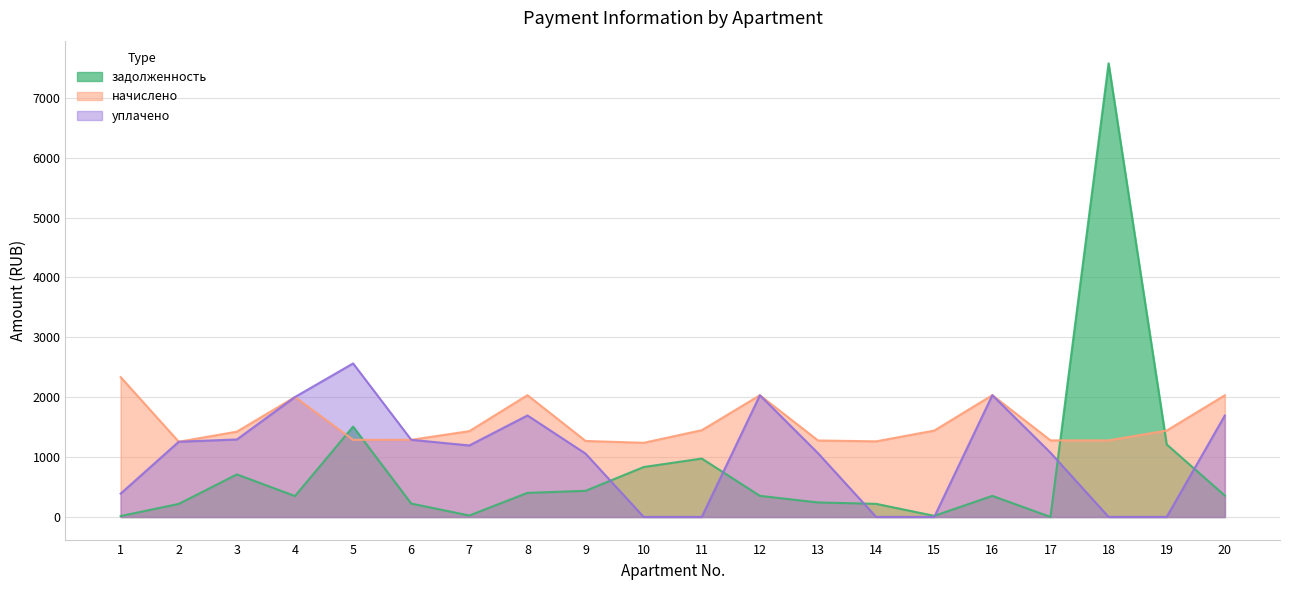

Which category has the highest value in the начислено series?

1